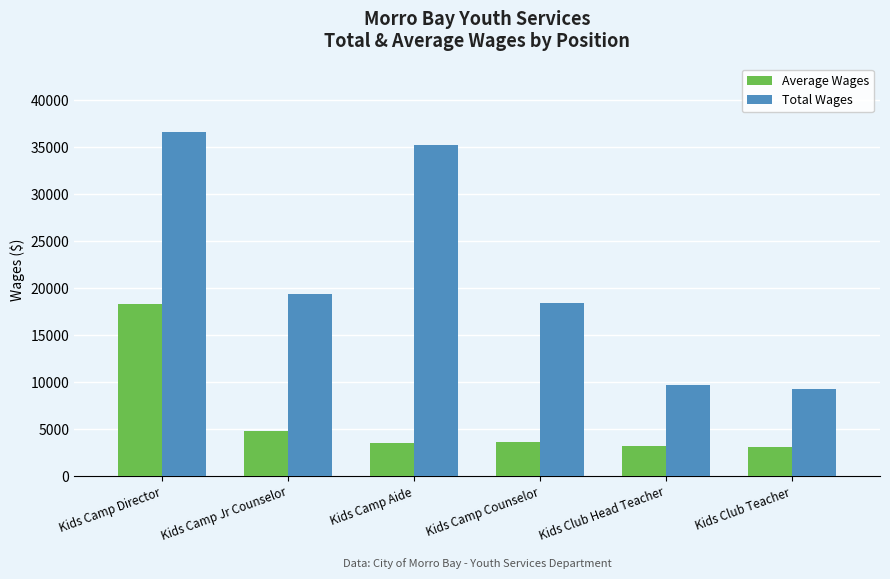

What is the spread (max minus min) of values at Kids Camp Director?

18290.0